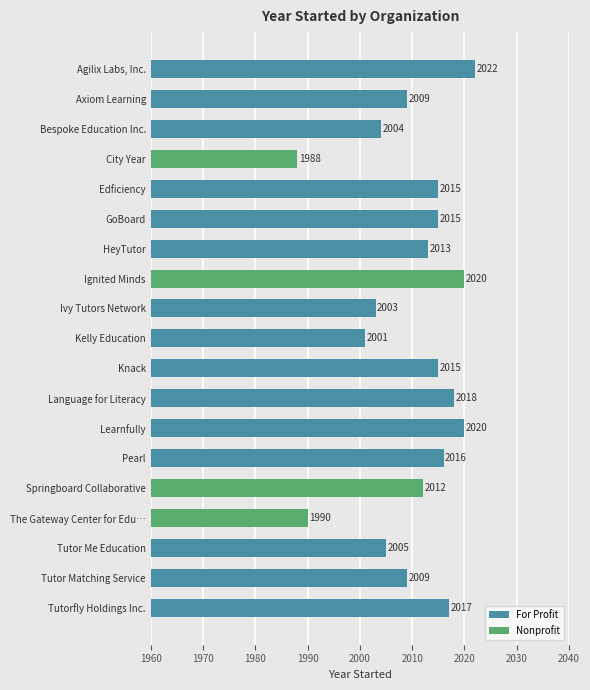

What is the difference between the values at Edficiency and Tutorfly Holdings Inc.?

2